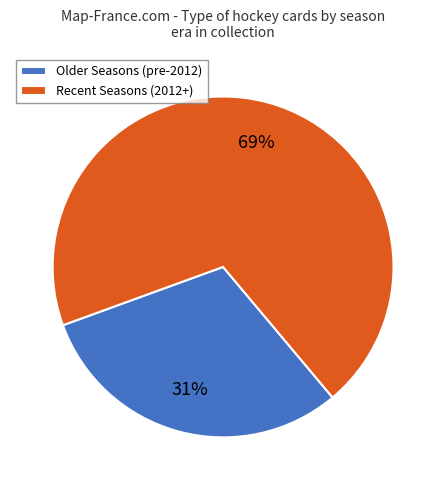

What is the ratio of the value at Older Seasons (pre-2012) to the value at Recent Seasons (2012+)?

0.4